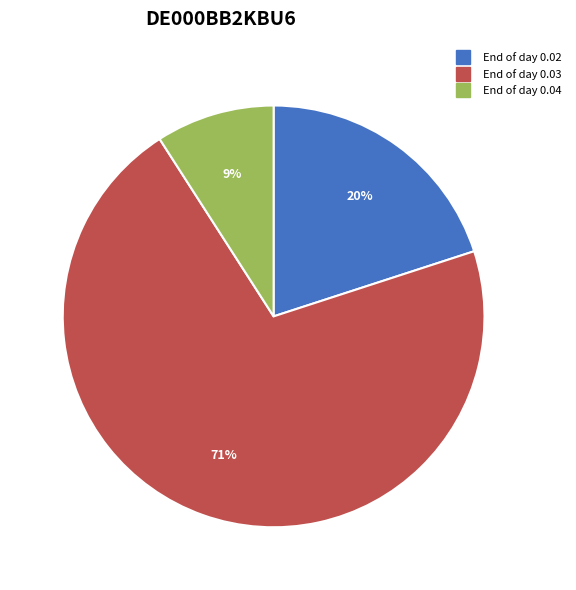

Is there any slice that represents more than half of the pie?

Yes